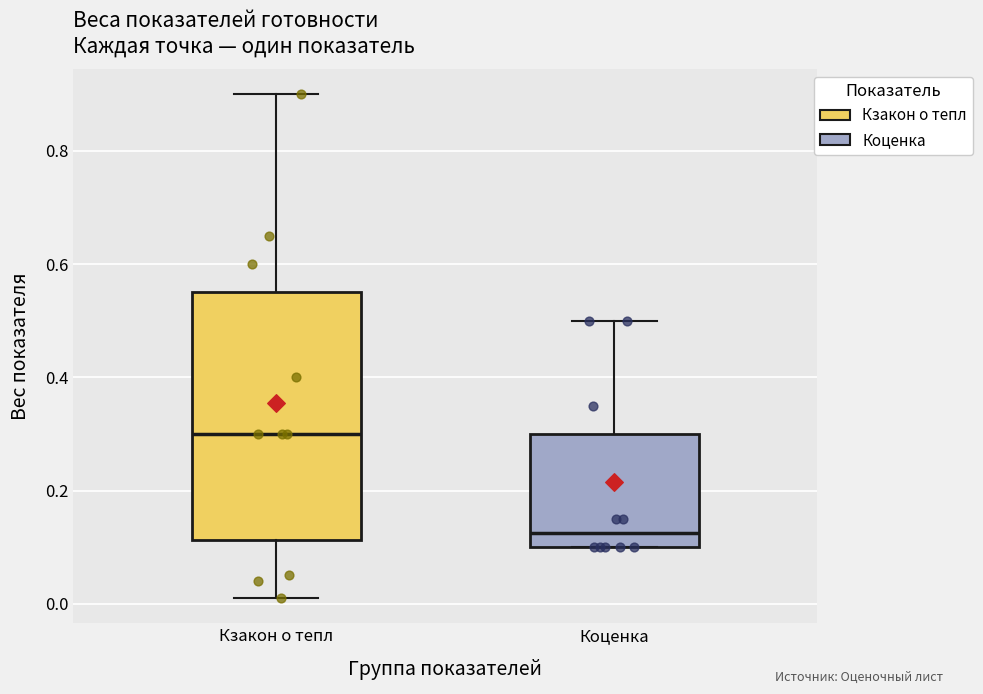

Which box's median line is the lowest?

Коценка